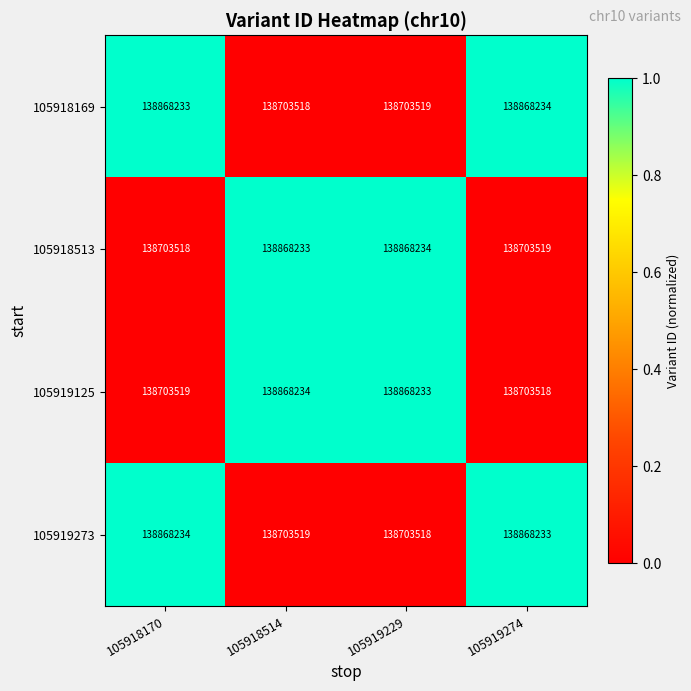

What is the smallest value displayed?

138703518